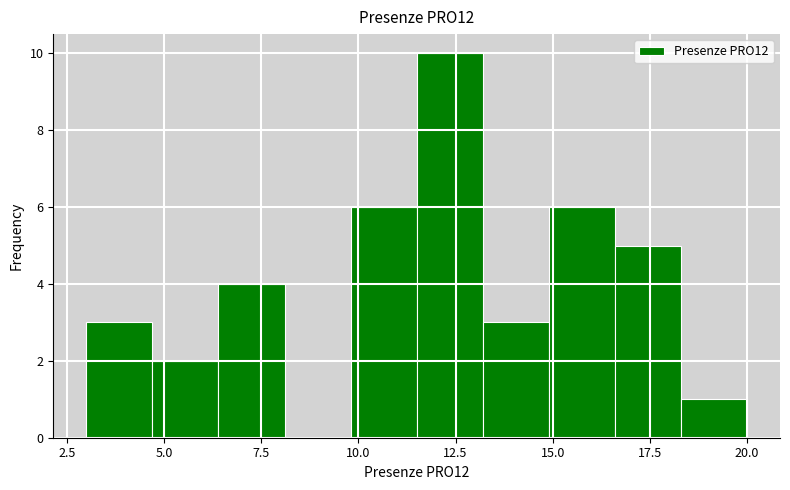

Read against the x-axis, roughly where is the centre of the tallest bar?

12.5